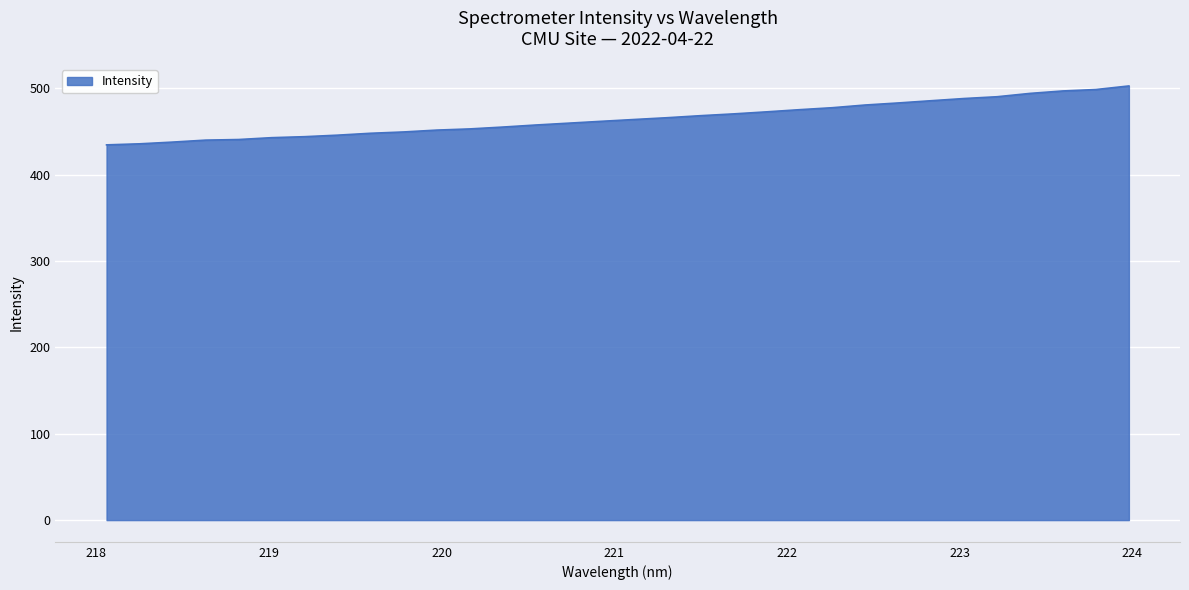

Does the chart have visible grid lines?

Yes